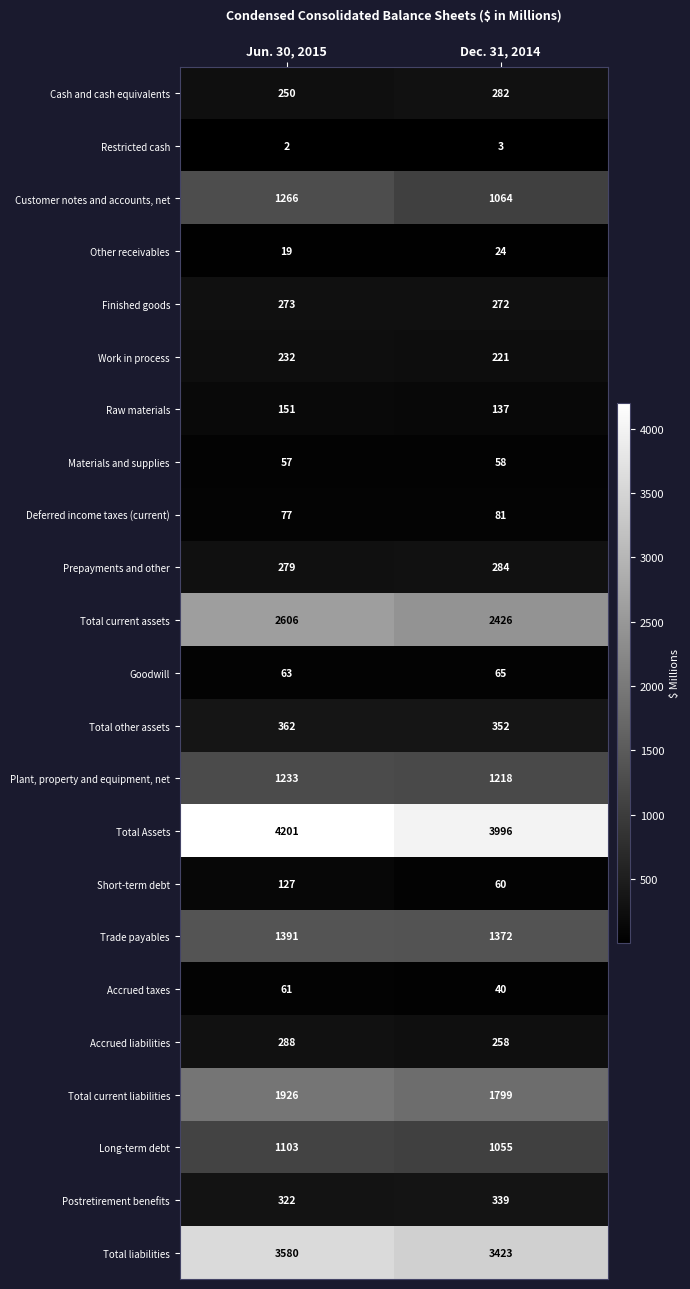

Which series changed the most between Jun. 30, 2015 and Dec. 31, 2014?

Total Assets